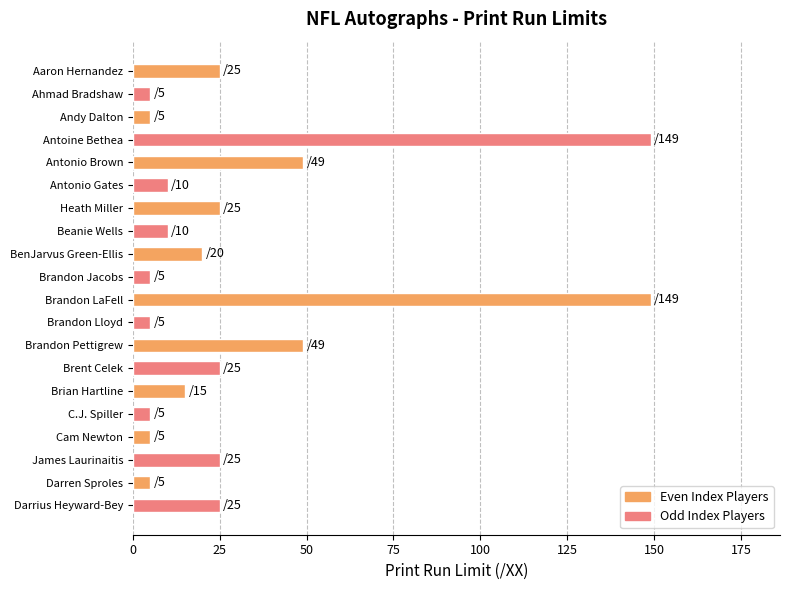

What is the sum of the values at Brent Celek and BenJarvus Green-Ellis?

45